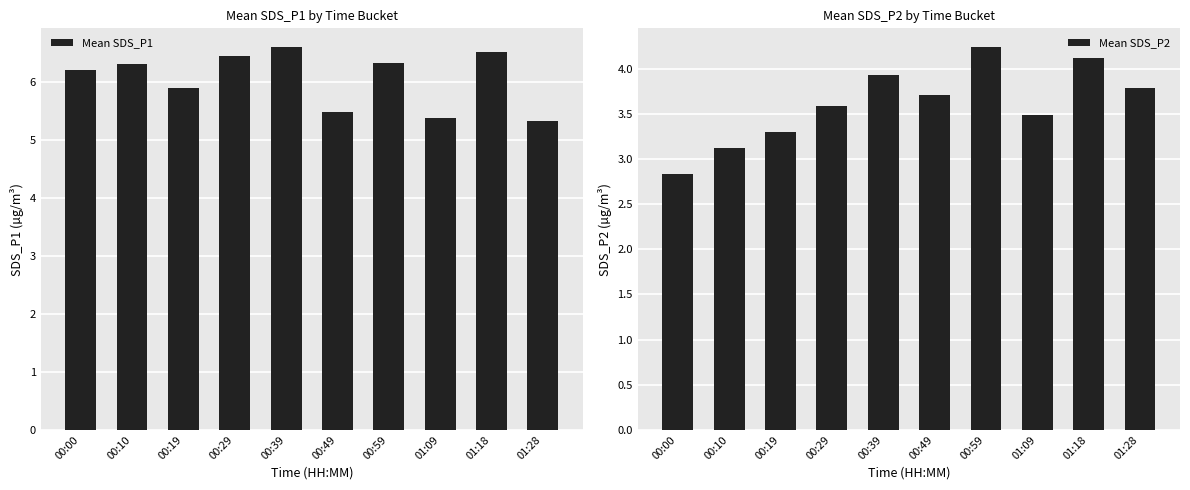

The Mean SDS_P2 series shows 4.1 at 01:18. True or false?

True